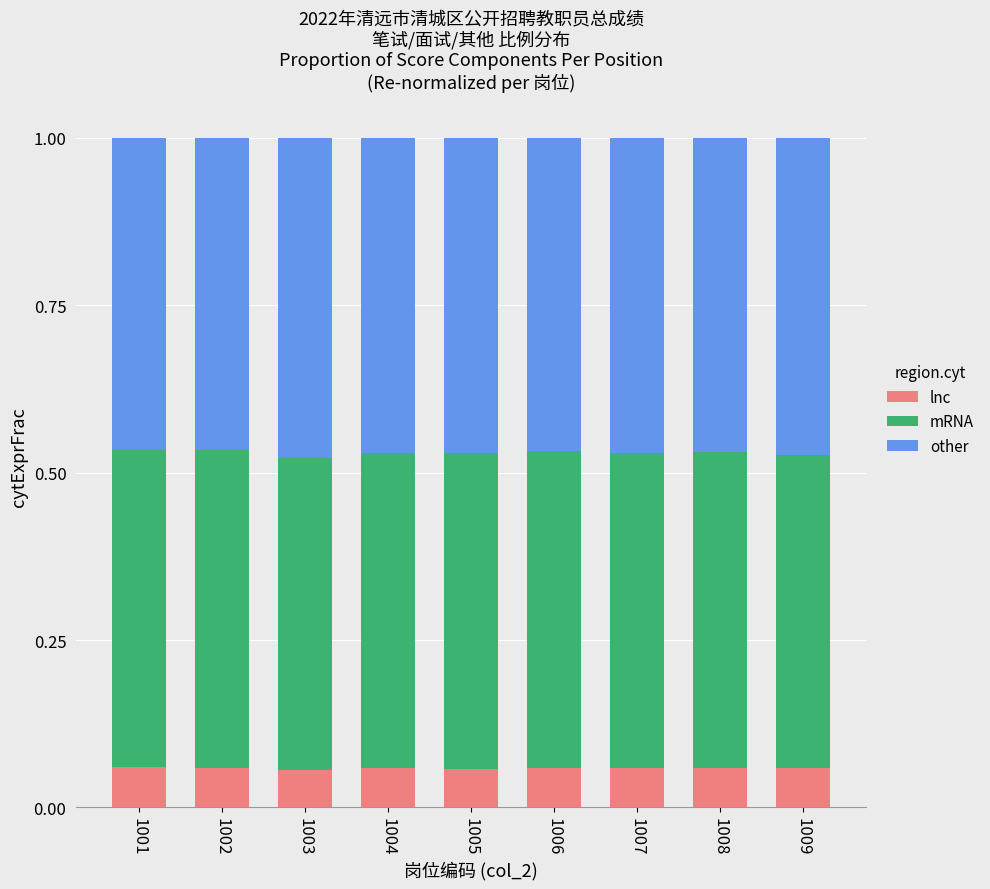

Where is other nearest to the value 0?

1002